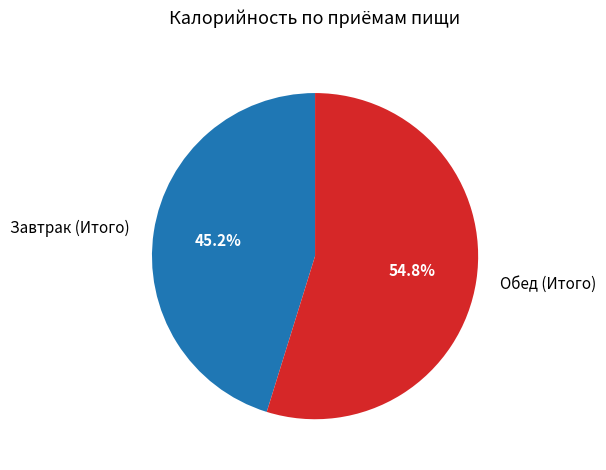

To the nearest percent, what is the average slice percentage?

50%